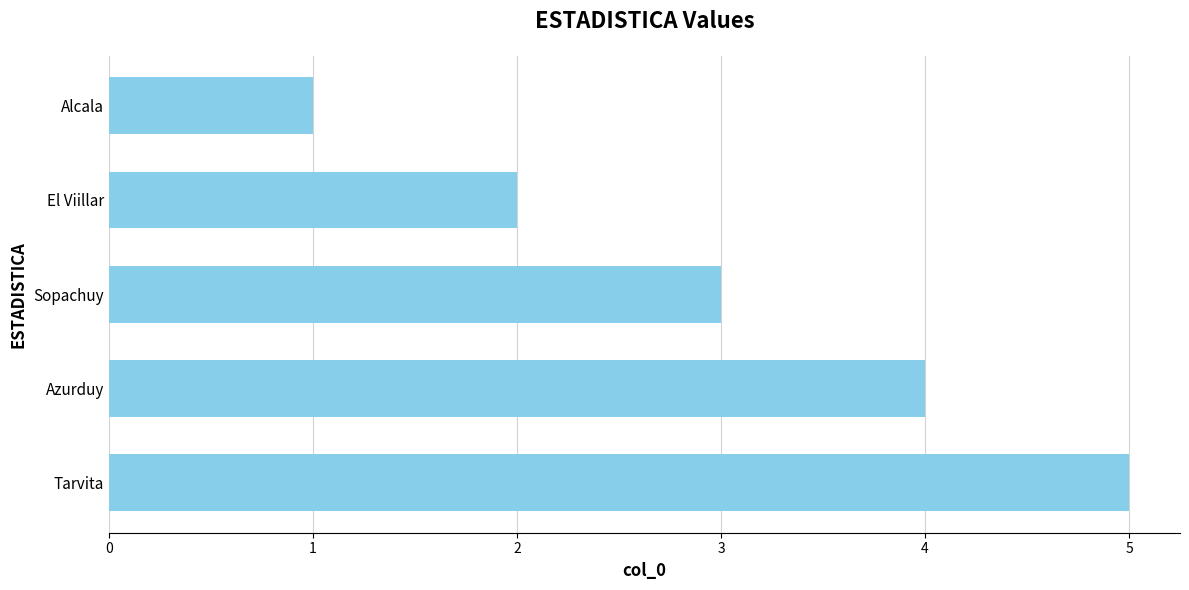

Reading top to bottom, list all the values displayed in this chart.

Alcala=1	El Viillar=2	Sopachuy=3	Azurduy=4	Tarvita=5